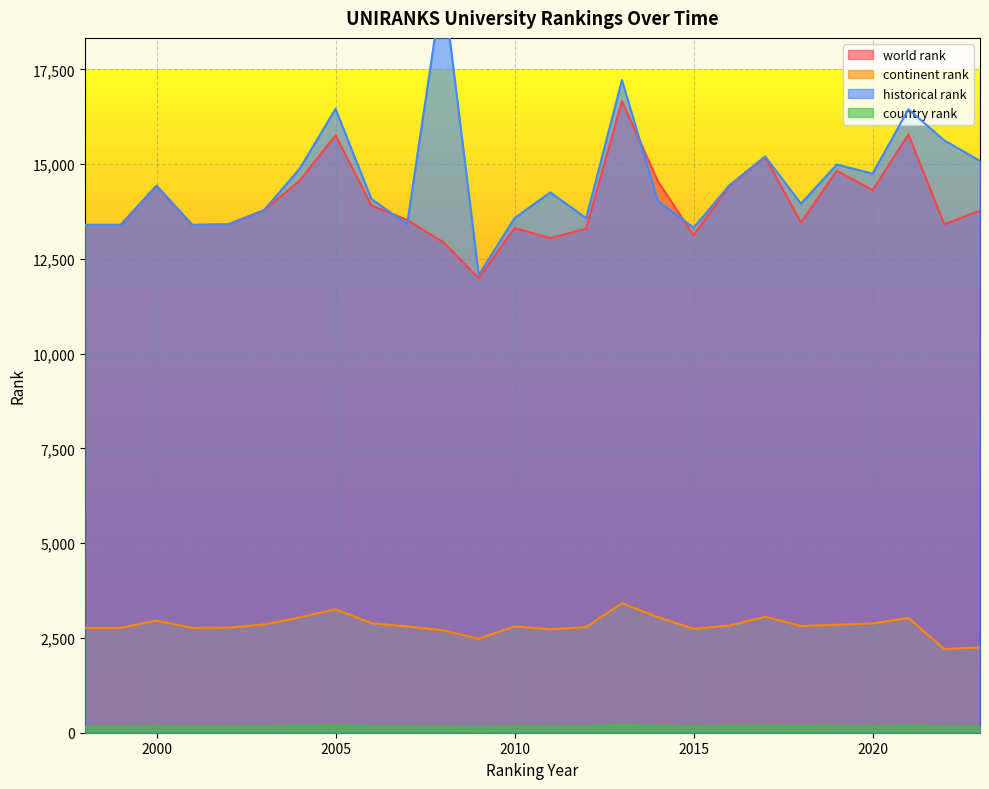

Does the chart display data point markers on the line(s)?

No